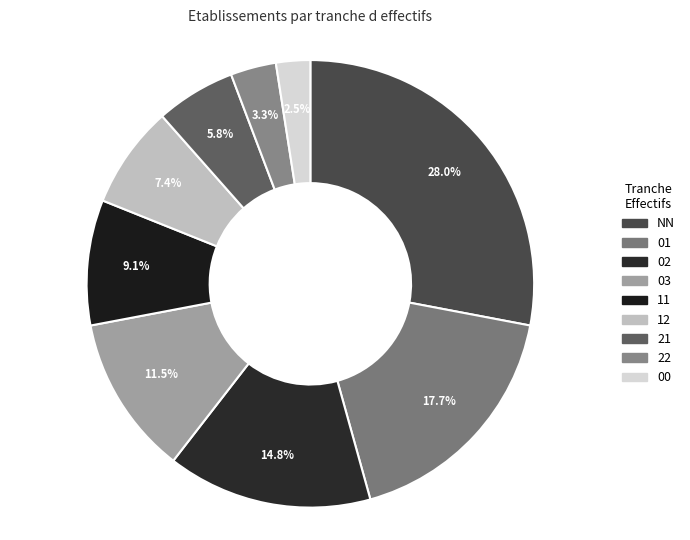

Does any single category account for the majority?

No